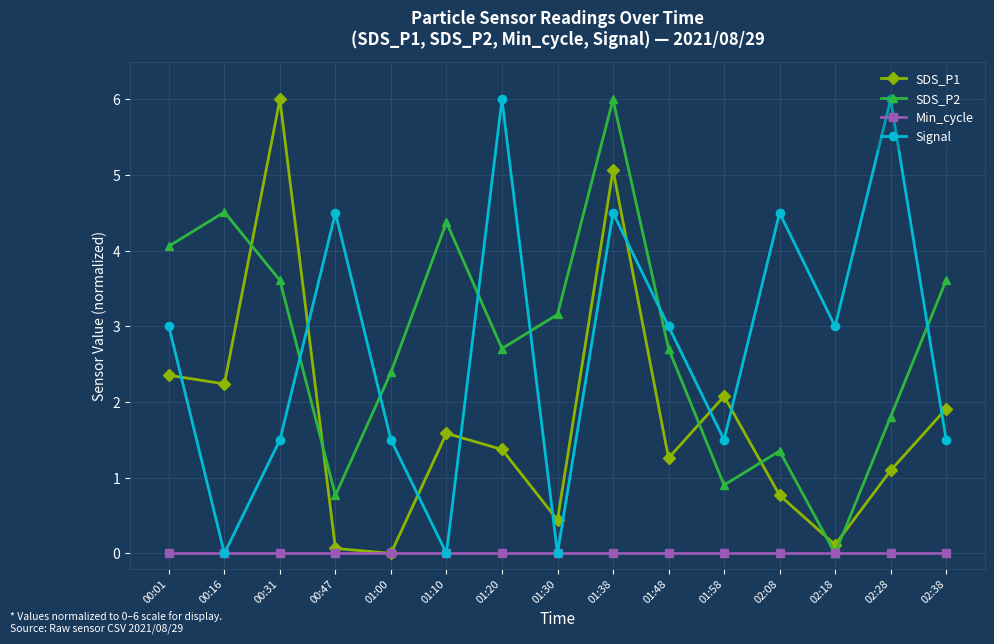

Reading left to right, transcribe all the data shown in this chart.

SDS_P1: 2.4	2.2	6.0	0.1	0.0	1.6	1.4	0.4	5.1	1.3	2.1	0.8	0.1	1.1	1.9
SDS_P2: 4.1	4.5	3.6	0.8	2.4	4.4	2.7	3.2	6.0	2.7	0.9	1.4	0.0	1.8	3.6
Min_cycle: 0.0	0.0	0.0	0.0	0.0	0.0	0.0	0.0	0.0	0.0	0.0	0.0	0.0	0.0	0.0
Signal: 3.0	0.0	1.5	4.5	1.5	0.0	6.0	0.0	4.5	3.0	1.5	4.5	3.0	6.0	1.5